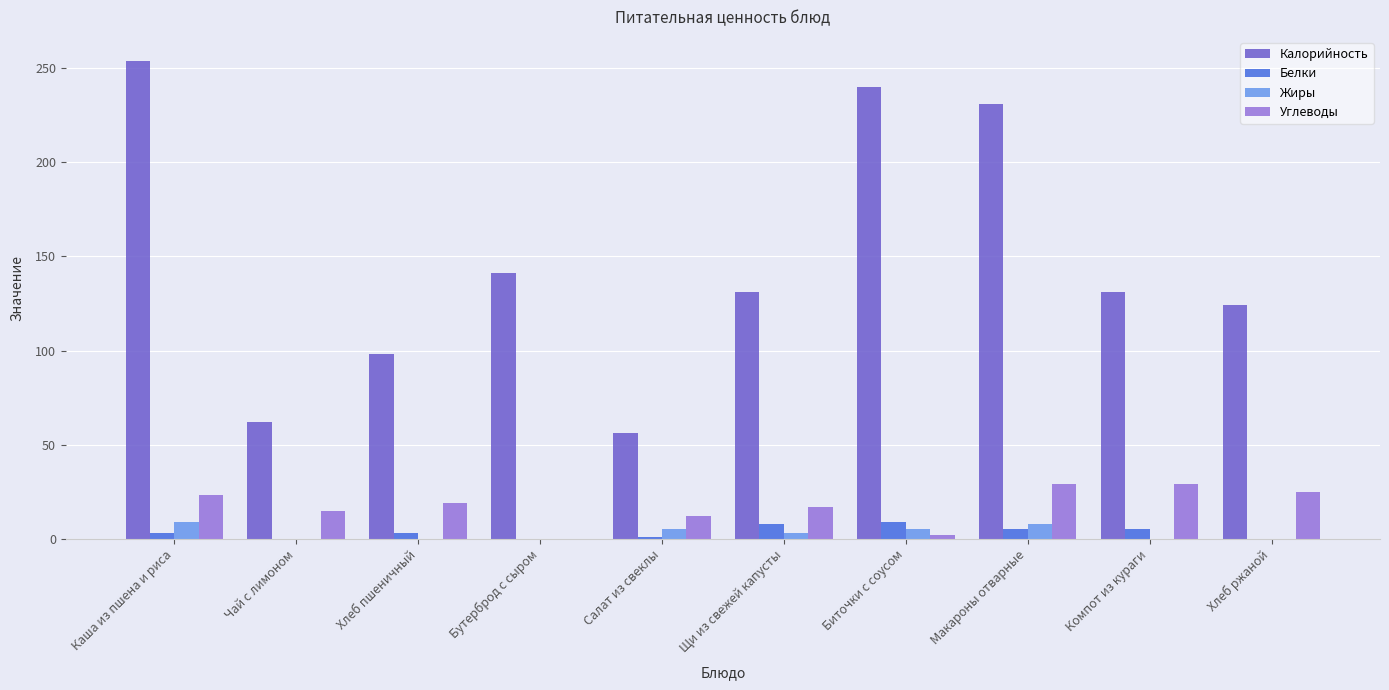

Which series has the largest total across all categories?

Калорийность